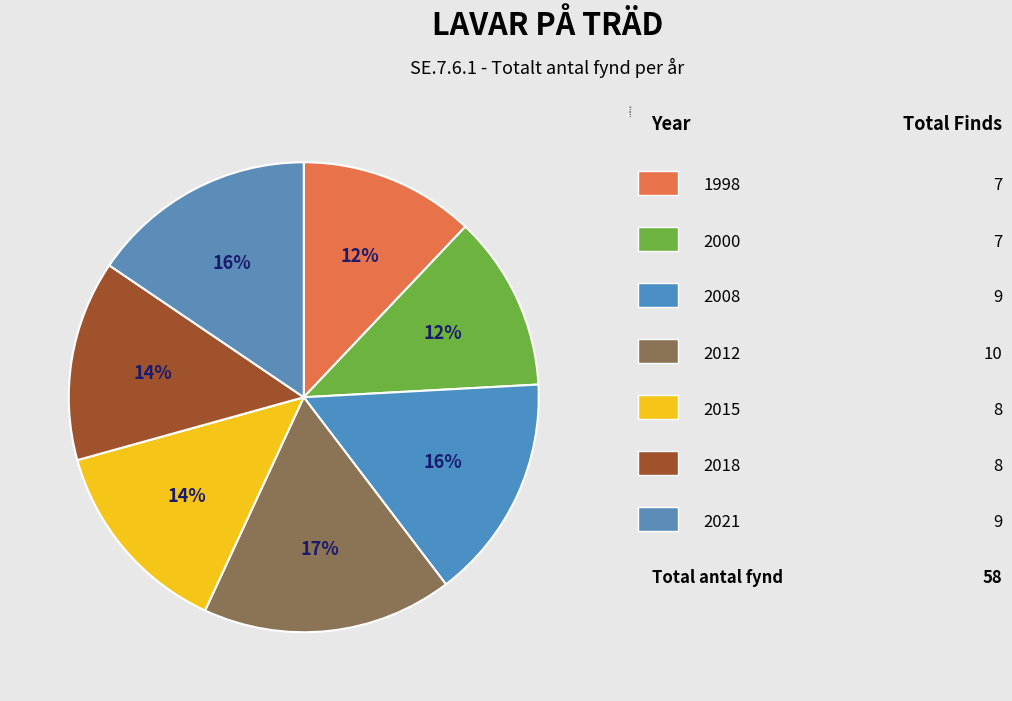

How many segments does this pie chart have?

7